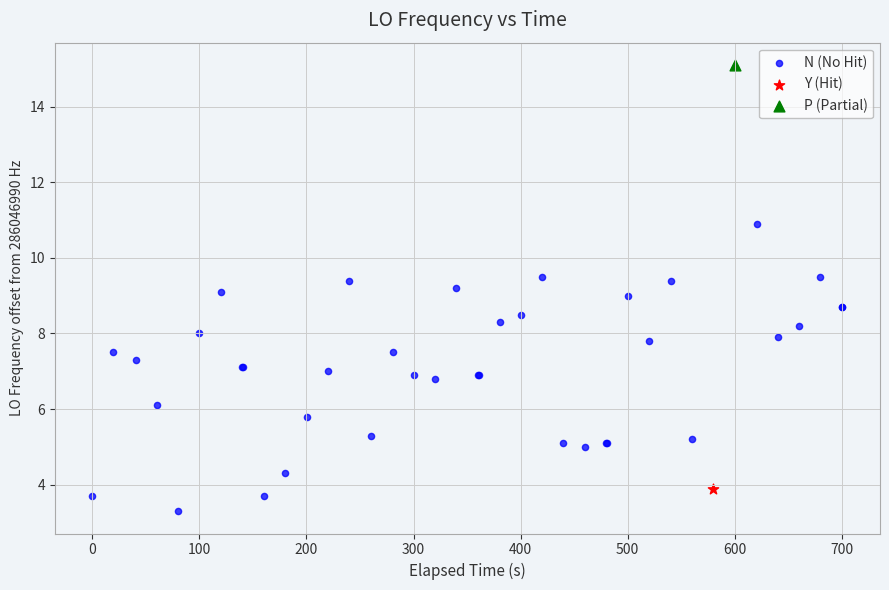

What are all the series names shown in the legend?

N (No Hit), Y (Hit), P (Partial)